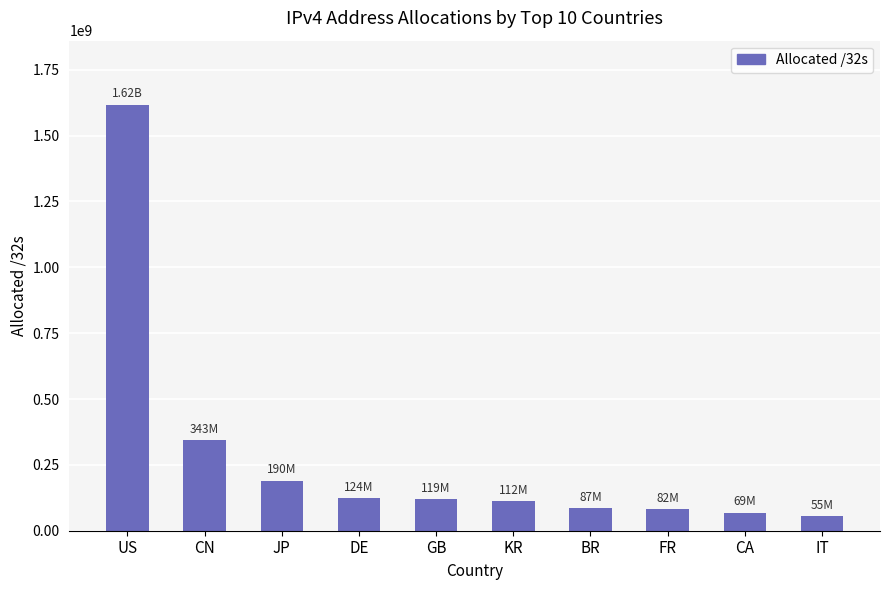

Are the bars horizontal?

No